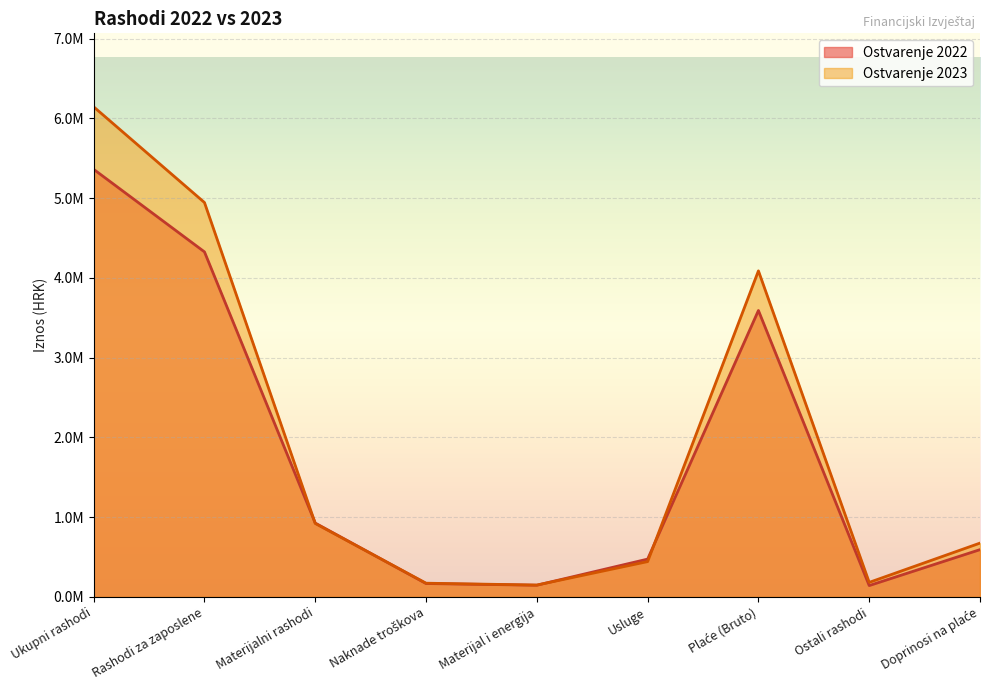

What is the total value across all series at Ukupni rashodi?

11506707.8